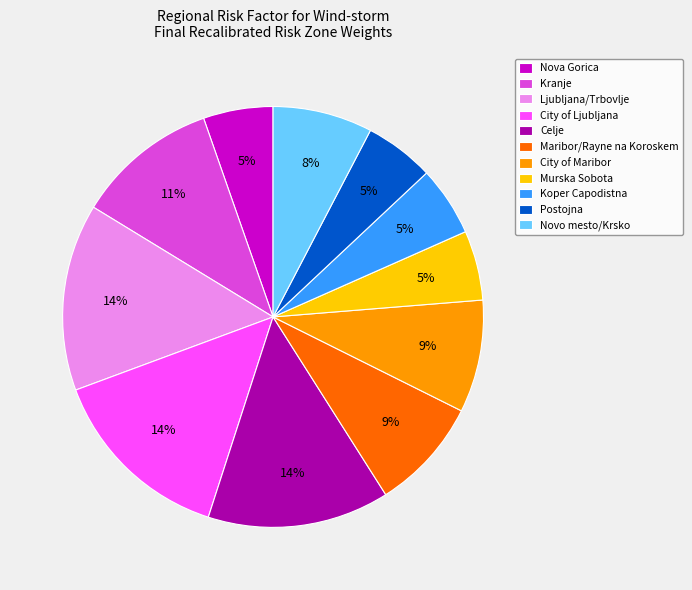

To the nearest percent, what is the difference between the largest and smallest slice percentages?

9%